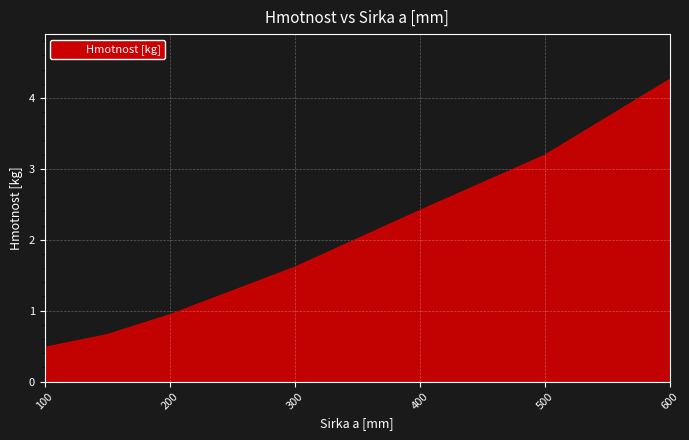

What is the average value?

1.9